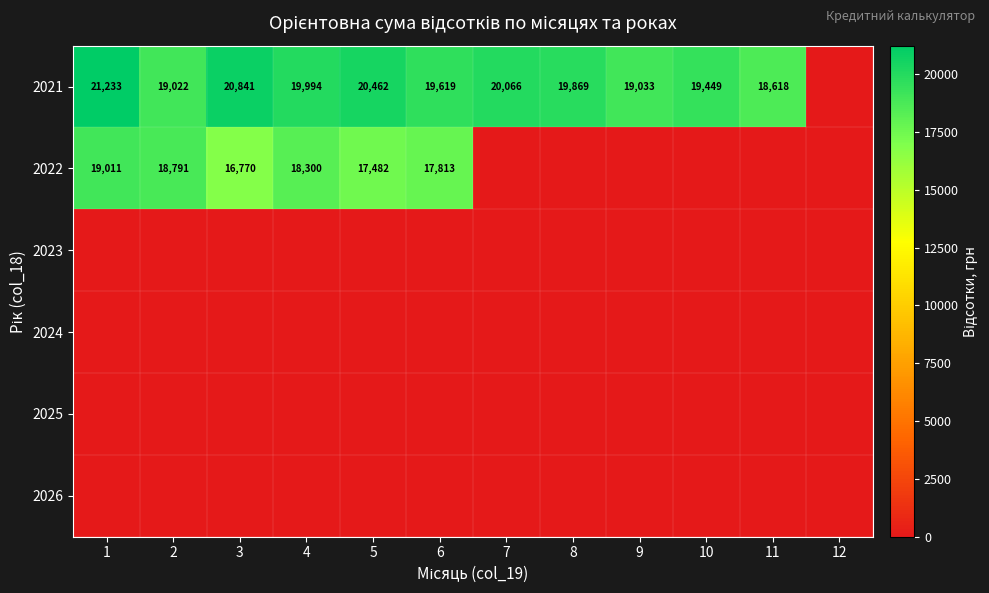

What is the spread (max minus min) of values at 3?

20841.2